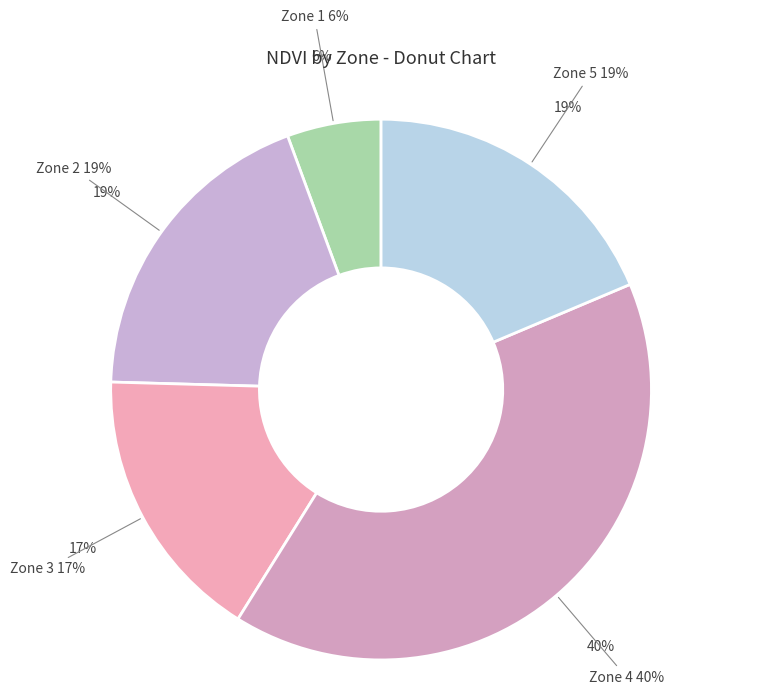

What is the largest slice in the pie chart?

4